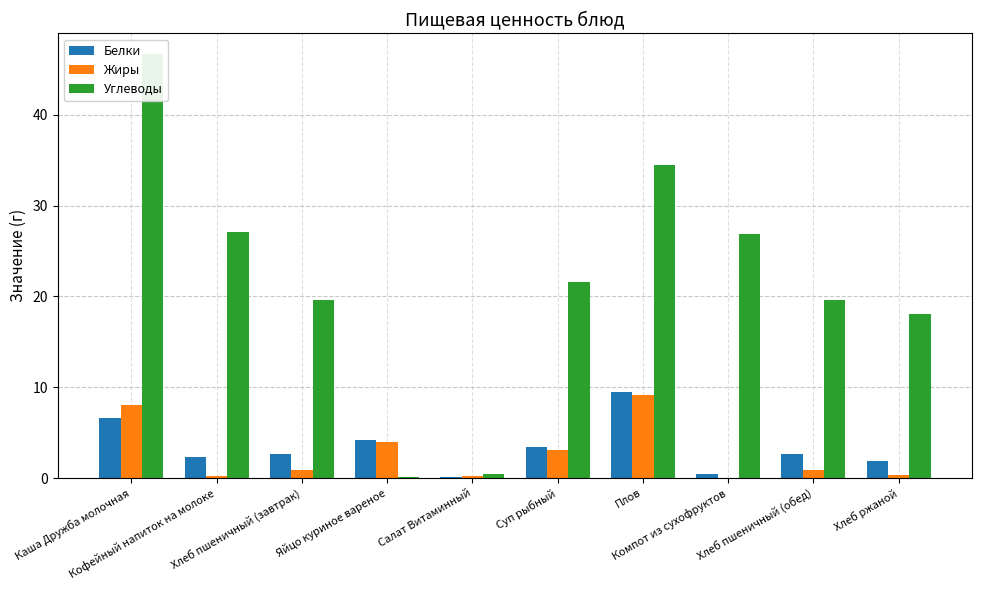

Rank the series by their maximum value, from lowest to highest.

Жиры, Белки, Углеводы